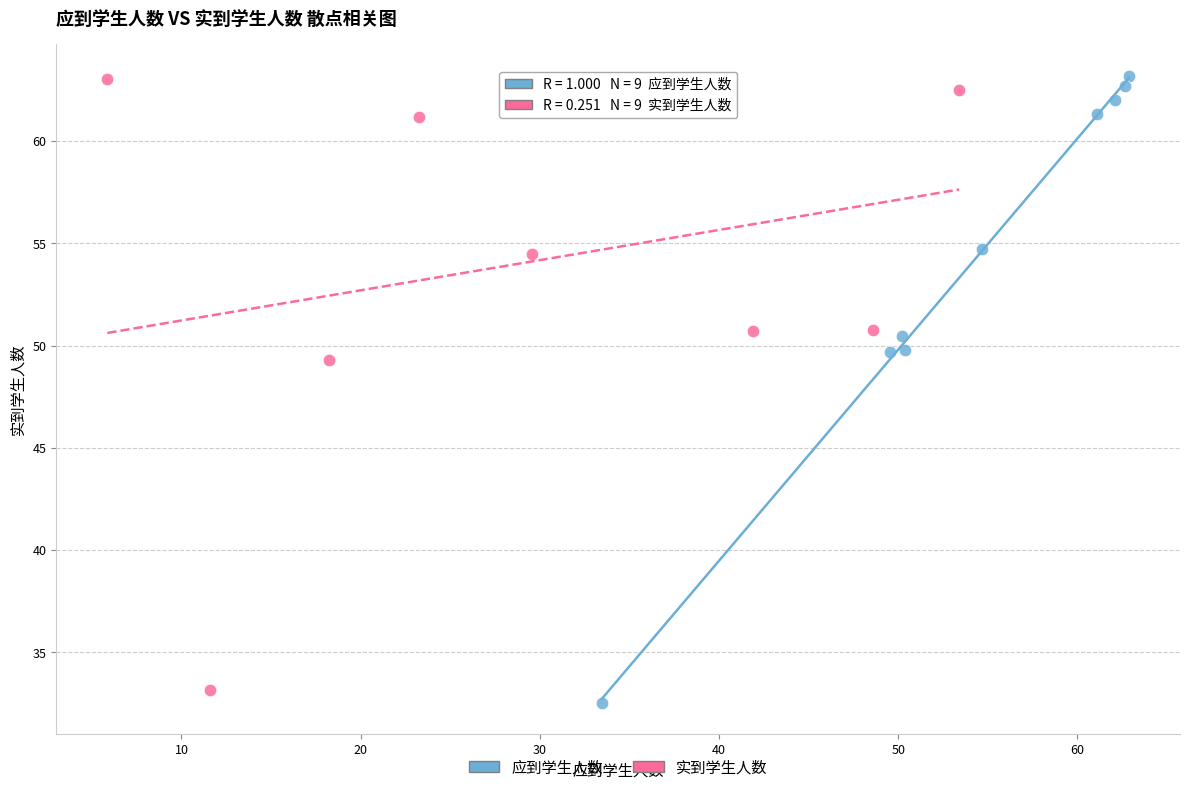

Which series has the largest Y range (max minus min)?

应到学生人数